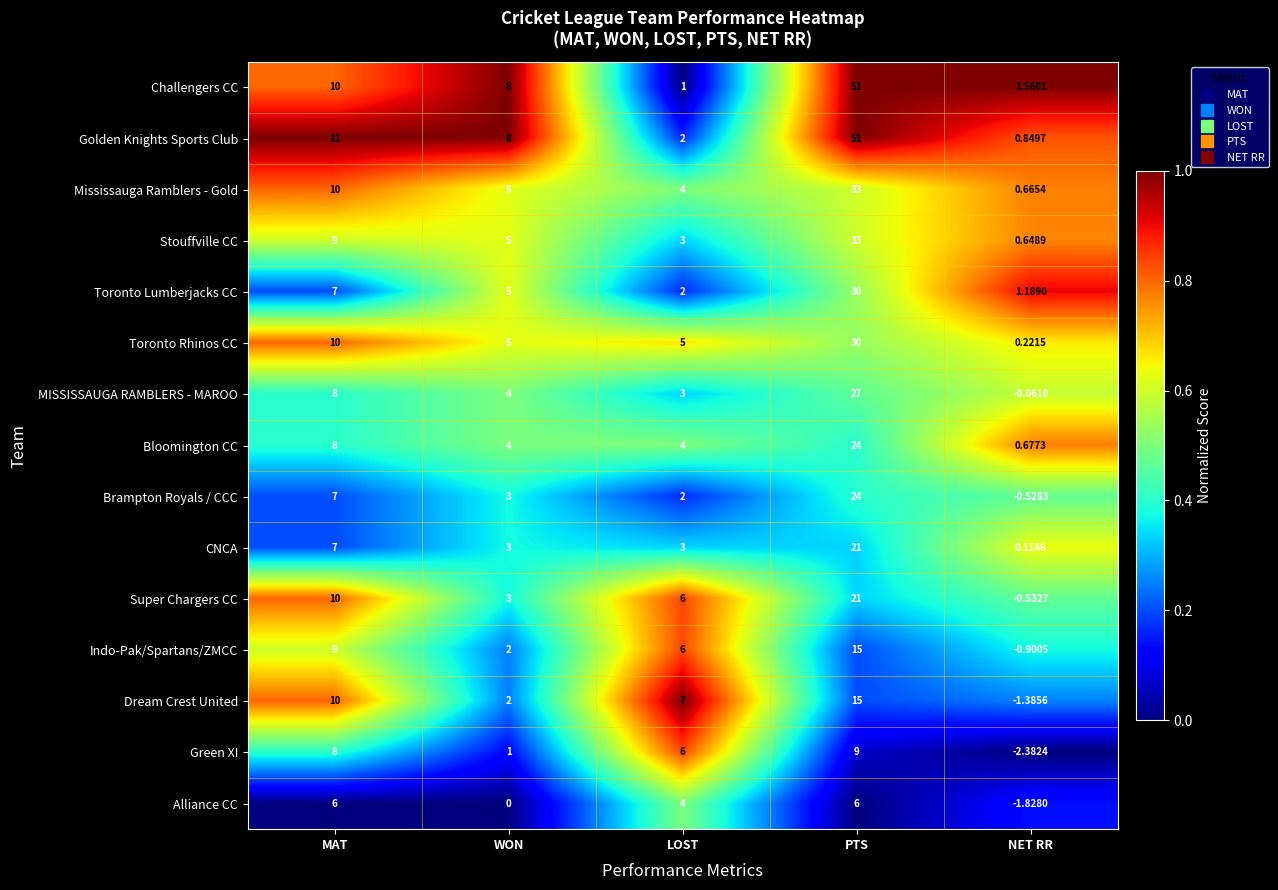

Where does the Green XI series first go above 6?

MAT